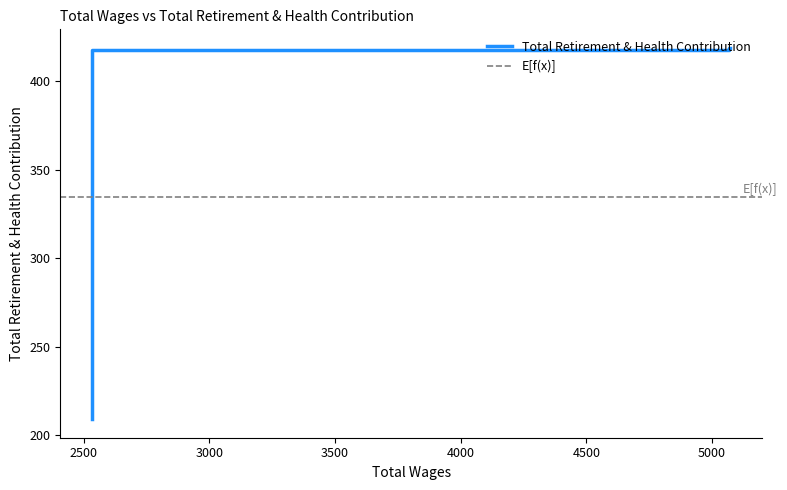

Rank the categories by value from lowest to highest.

2534.0, 2534.0, 5069.0, 5069.0, 5073.0